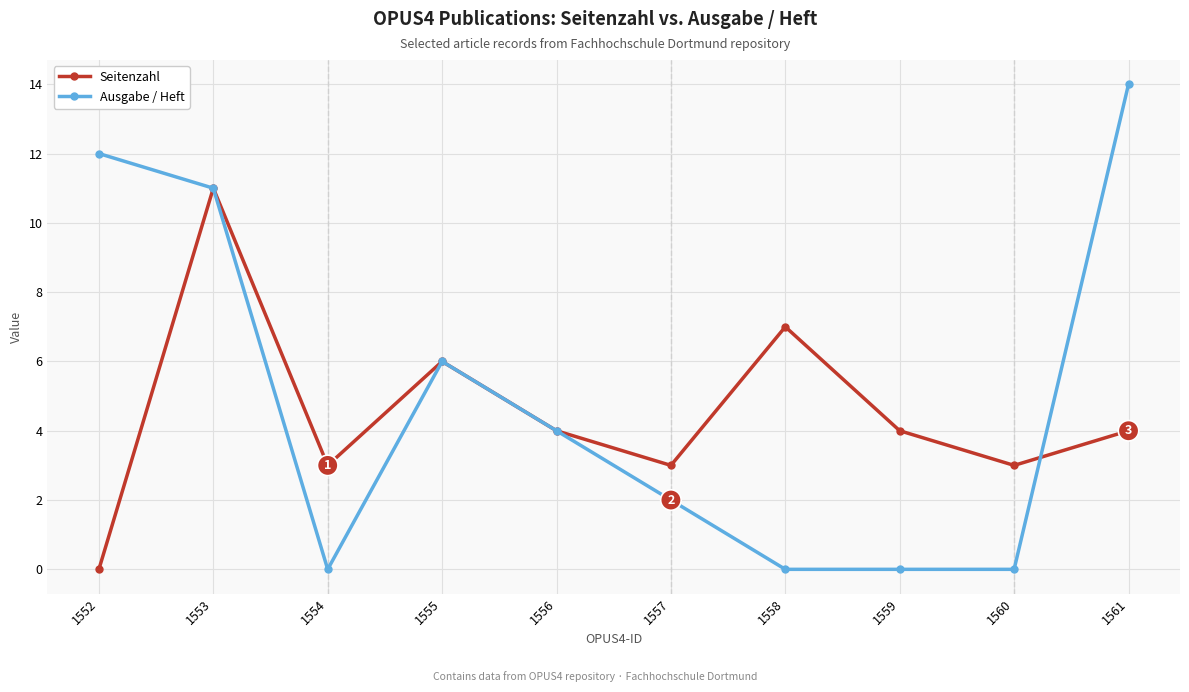

Reading left to right, what are all the values shown in this chart?

Seitenzahl: 1552=0	1553=11	1554=3	1555=6	1556=4	1557=3	1558=7	1559=4	1560=3	1561=4
Ausgabe / Heft: 1552=12	1553=11	1554=0	1555=6	1556=4	1557=2	1558=0	1559=0	1560=0	1561=14